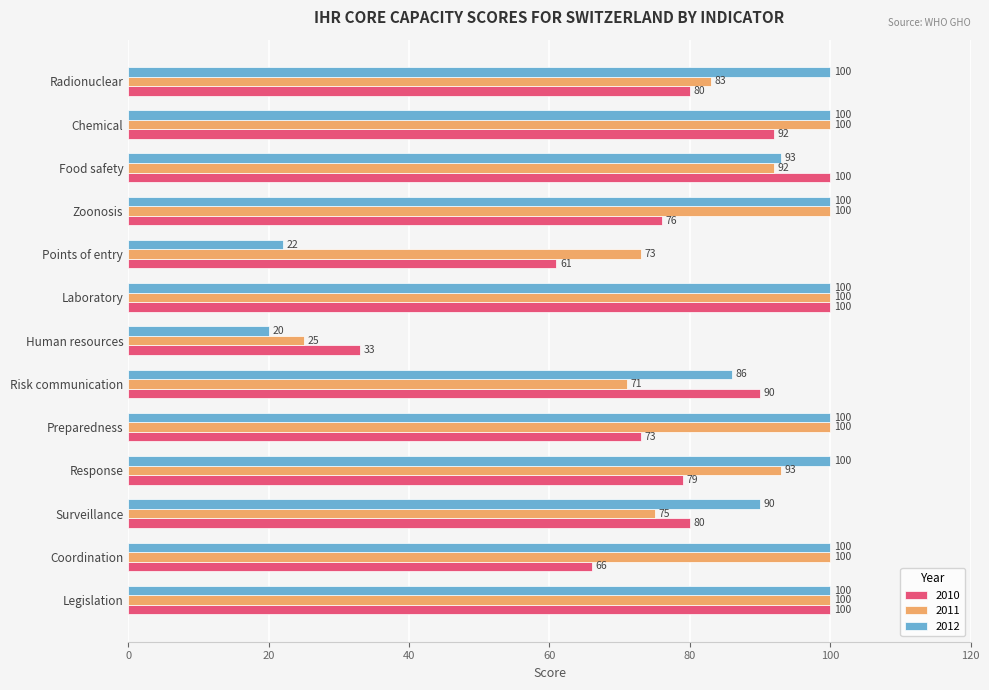

What value does the 2012 series have at Points of entry, to the nearest 10?

20